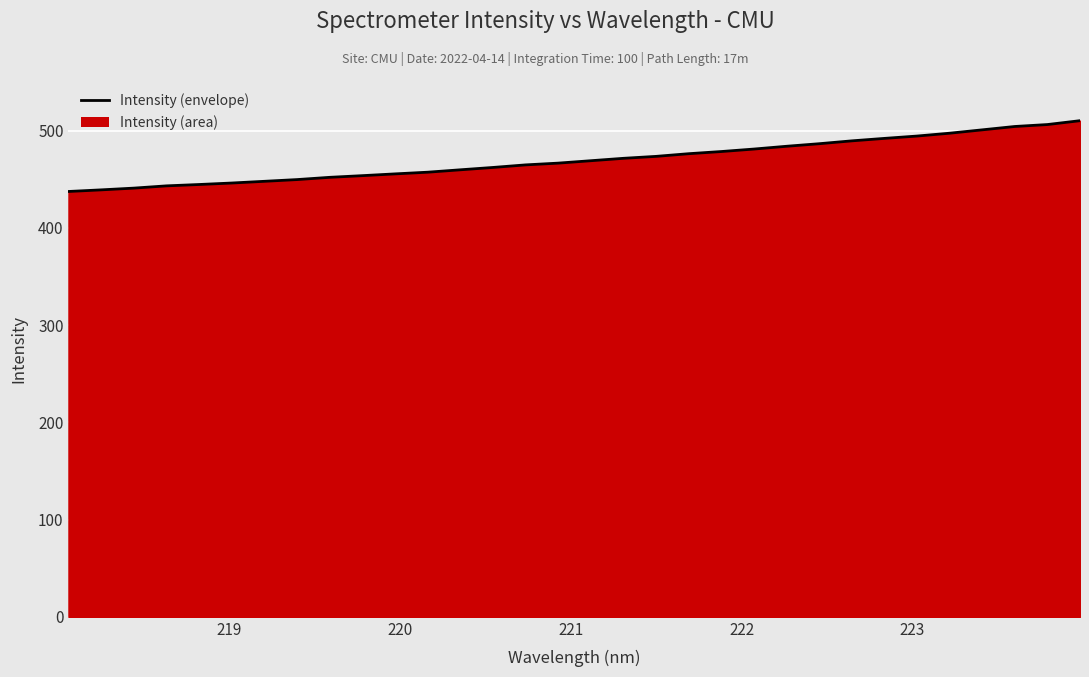

True or false: there are more than 1 points higher than both neighbors.

False